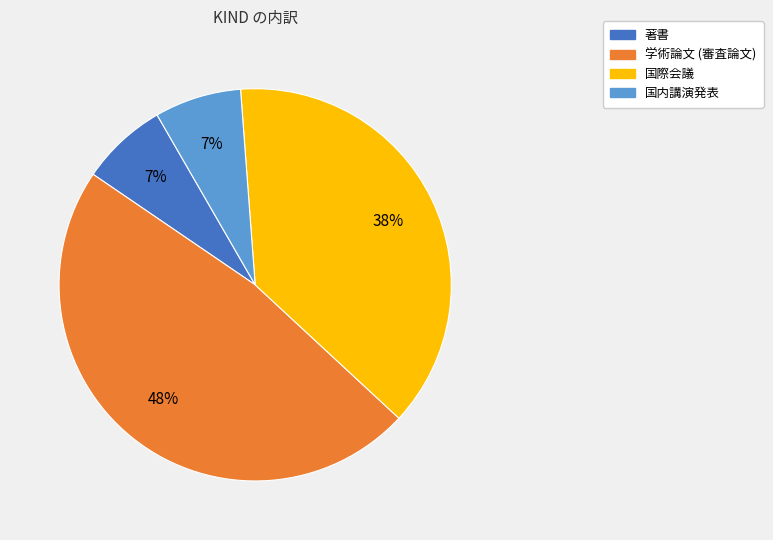

Which has a higher value, 学術論文 (審査論文) or 国際会議?

学術論文 (審査論文)